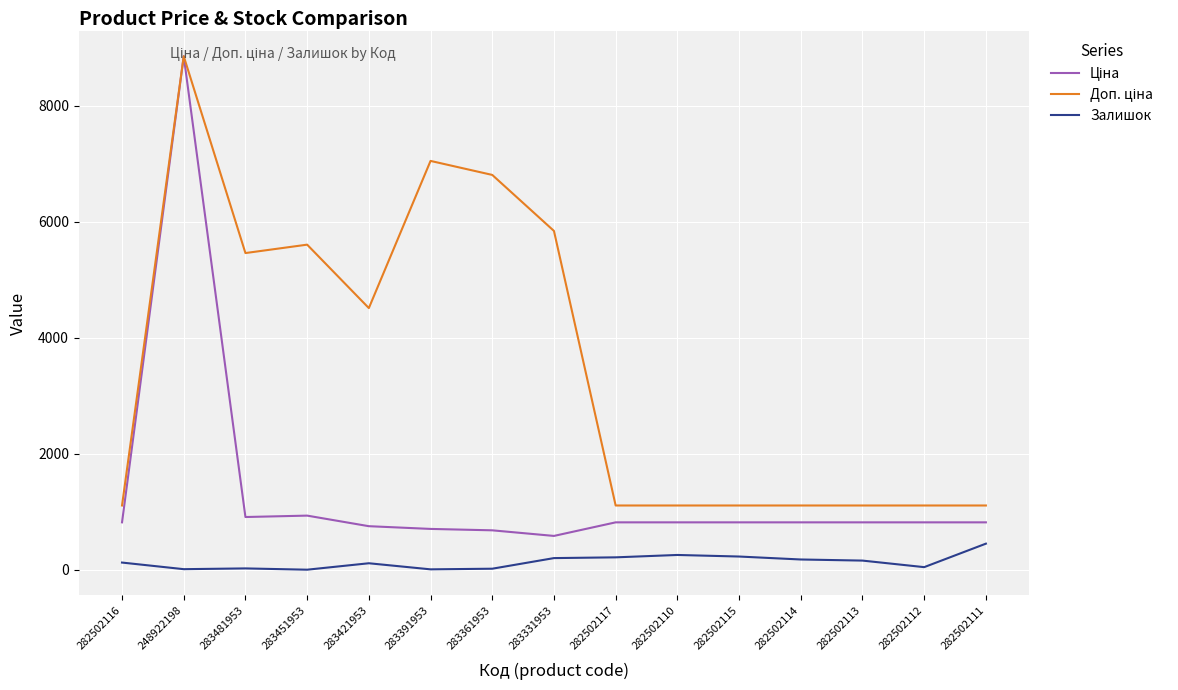

At which category is the sum across all series the highest?

248922198